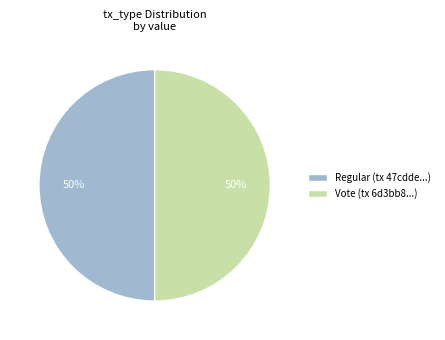

Approximately how many times larger is the value at Vote (tx 6d3bb8...) compared to Regular (tx 47cdde...)?

1.0